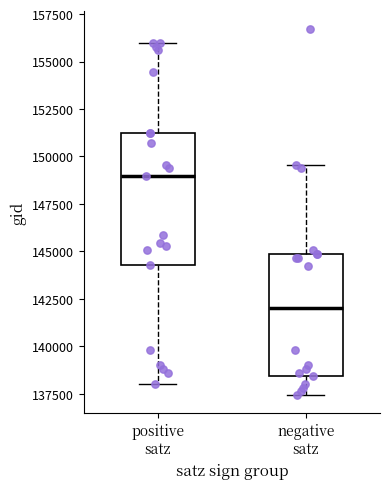

Which box has the lowest median line?

negative satz